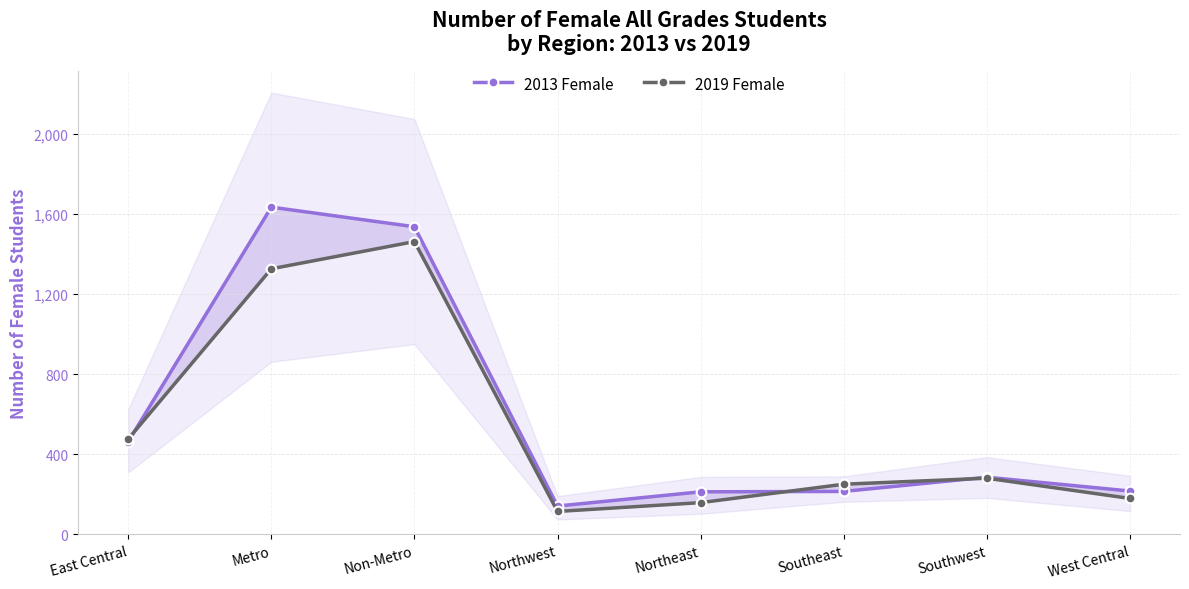

Which series has the largest total across all categories?

2013 Female